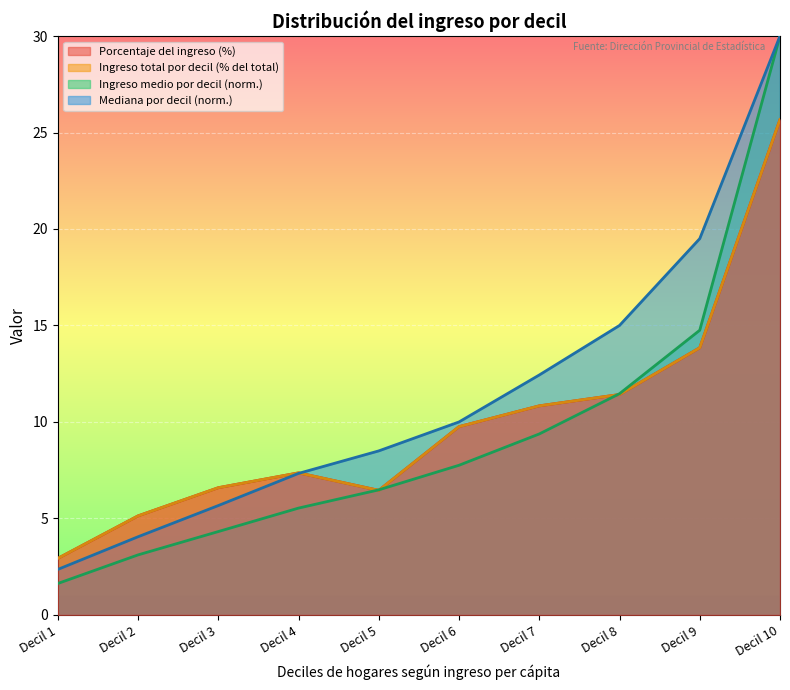

Where does the Ingreso medio por decil ($) series first go above 7?

Decil 6